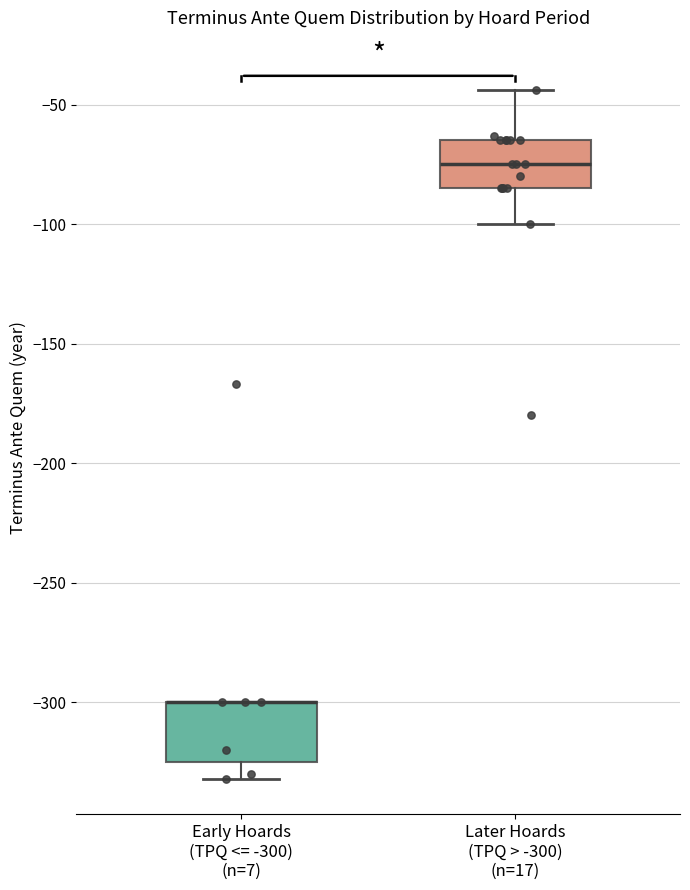

Reading left to right, read every box against the y-axis: the position of its median line, the range the box covers, and the ends of its whiskers. The values are not printed on the chart, so give them approximately, as read against the axis.

Early Hoards (TPQ <= -300) (n=7): median -300 (drawn on the box's upper edge), box -325 to -300, whiskers -330 to -300
Later Hoards (TPQ > -300) (n=17): median -75, box -85 to -65, whiskers -100 to -45